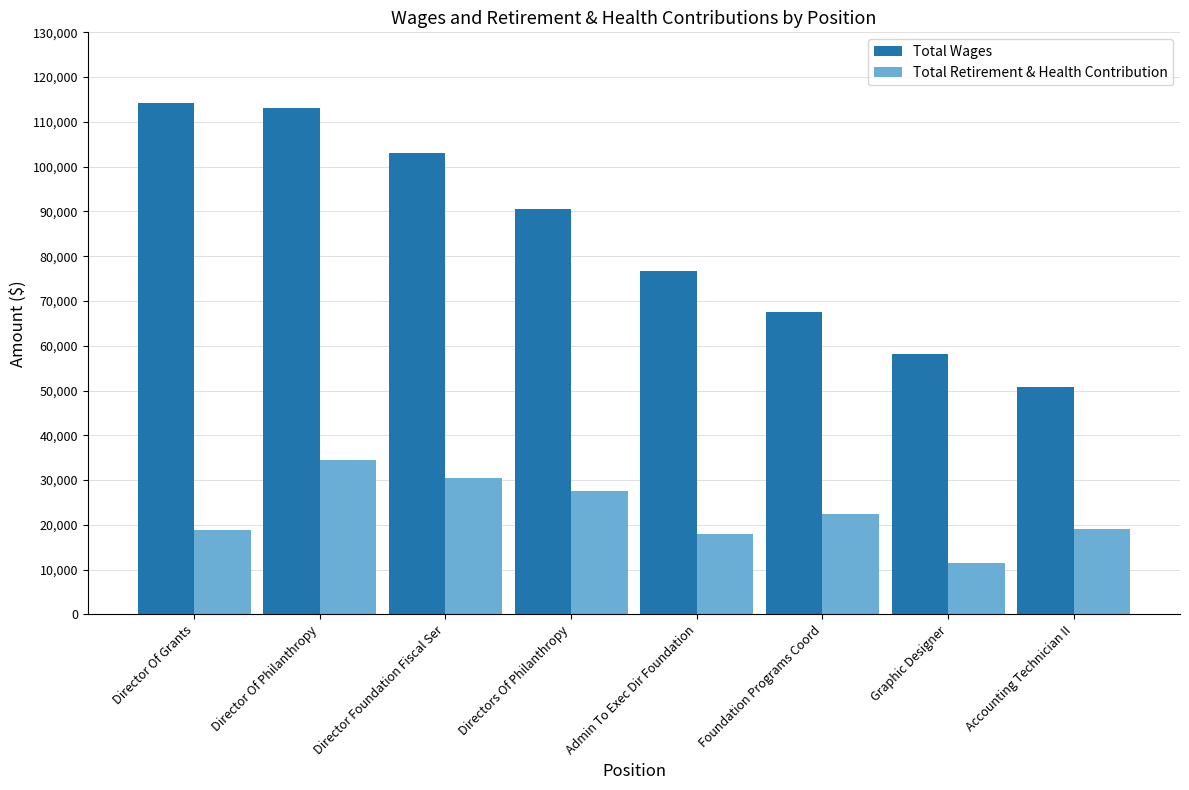

Which series has the largest range (max minus min)?

Total Wages